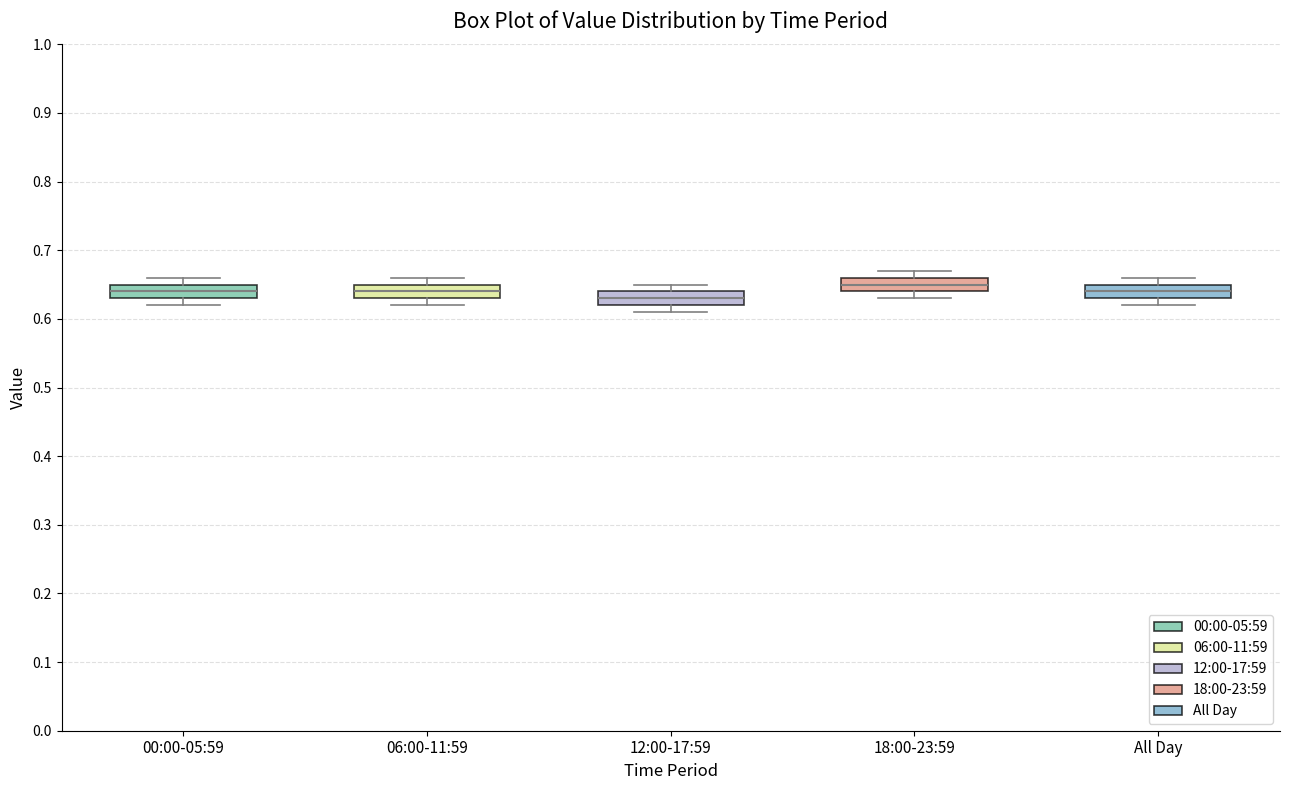

Reading left to right, read every box against the y-axis: the position of its median line, the range the box covers, and the ends of its whiskers. The values are not printed on the chart, so give them approximately, as read against the axis.

00:00-05:59: median 0.64, box 0.63 to 0.65, whiskers 0.62 to 0.66
06:00-11:59: median 0.64, box 0.63 to 0.65, whiskers 0.62 to 0.66
12:00-17:59: median 0.63, box 0.62 to 0.64, whiskers 0.61 to 0.65
18:00-23:59: median 0.65, box 0.64 to 0.66, whiskers 0.63 to 0.67
All Day: median 0.64, box 0.63 to 0.65, whiskers 0.62 to 0.66